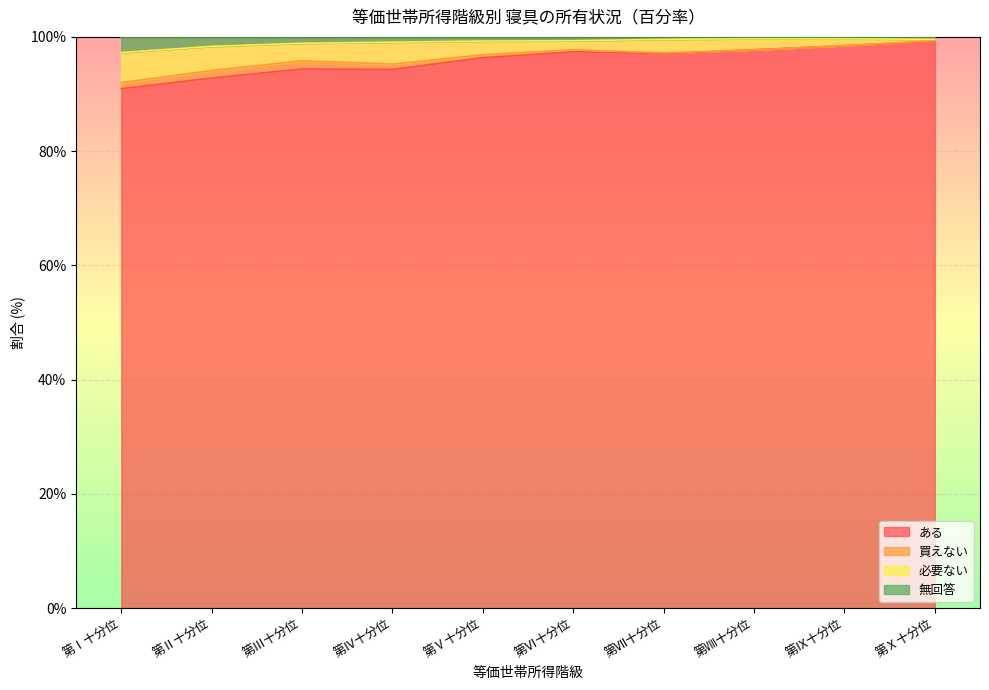

What position from the left is 第Ⅳ十分位?

4